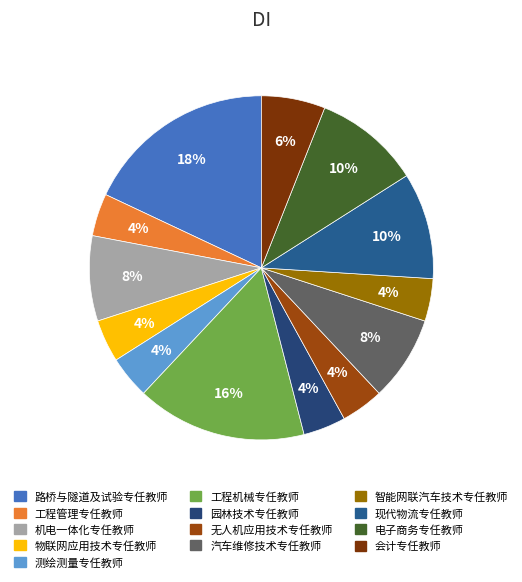

Which slice is the largest?

路桥与隧道及试验专任教师